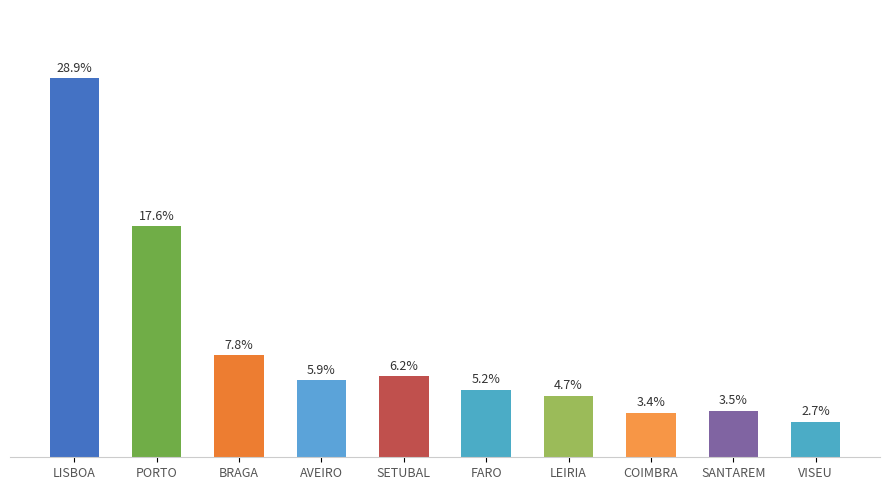

Which category has the highest value across all series?

LISBOA